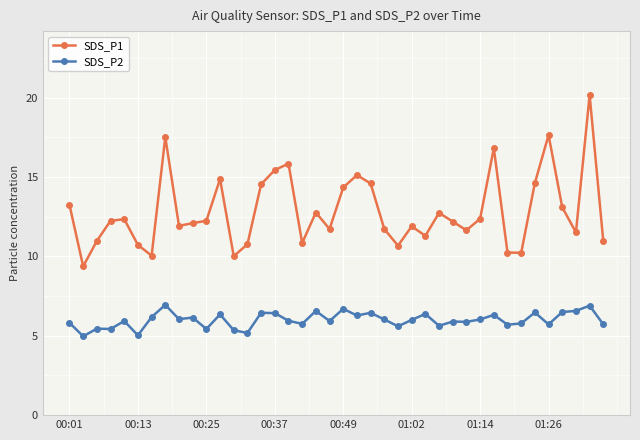

What is the average value of the SDS_P2 series?

6.0